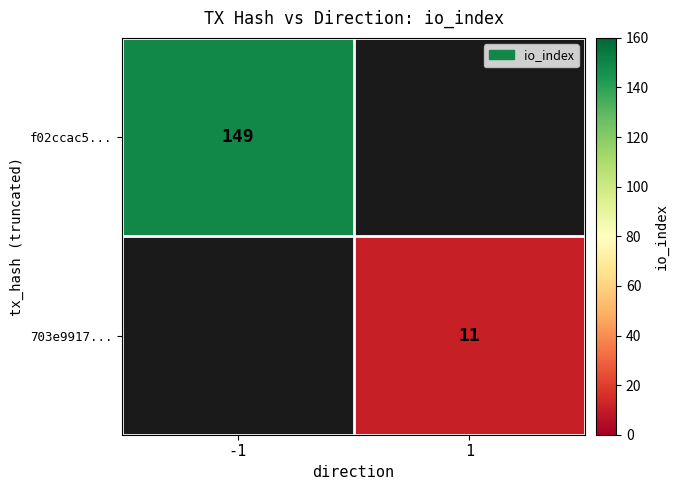

Is it true that f02ccac5... equals 267 at -1?

False